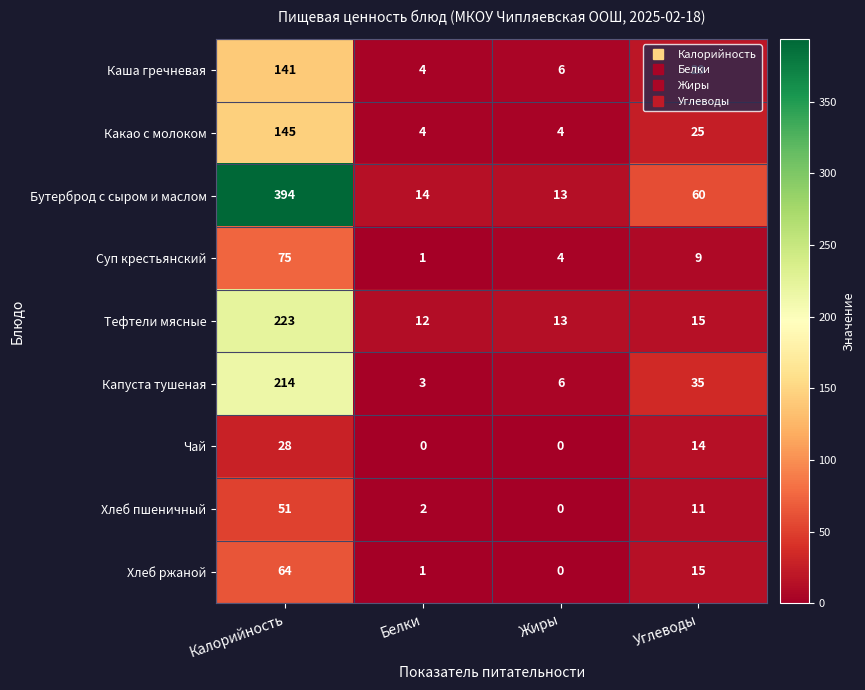

Where does the Суп крестьянский series first go above 9?

Калорийность